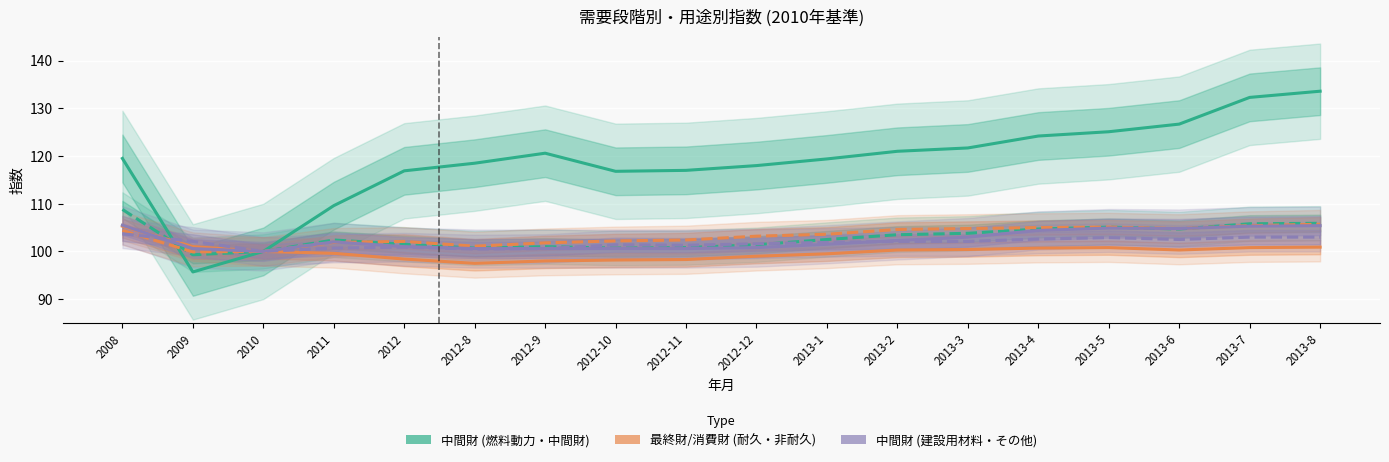

How many data points does each series have?

18